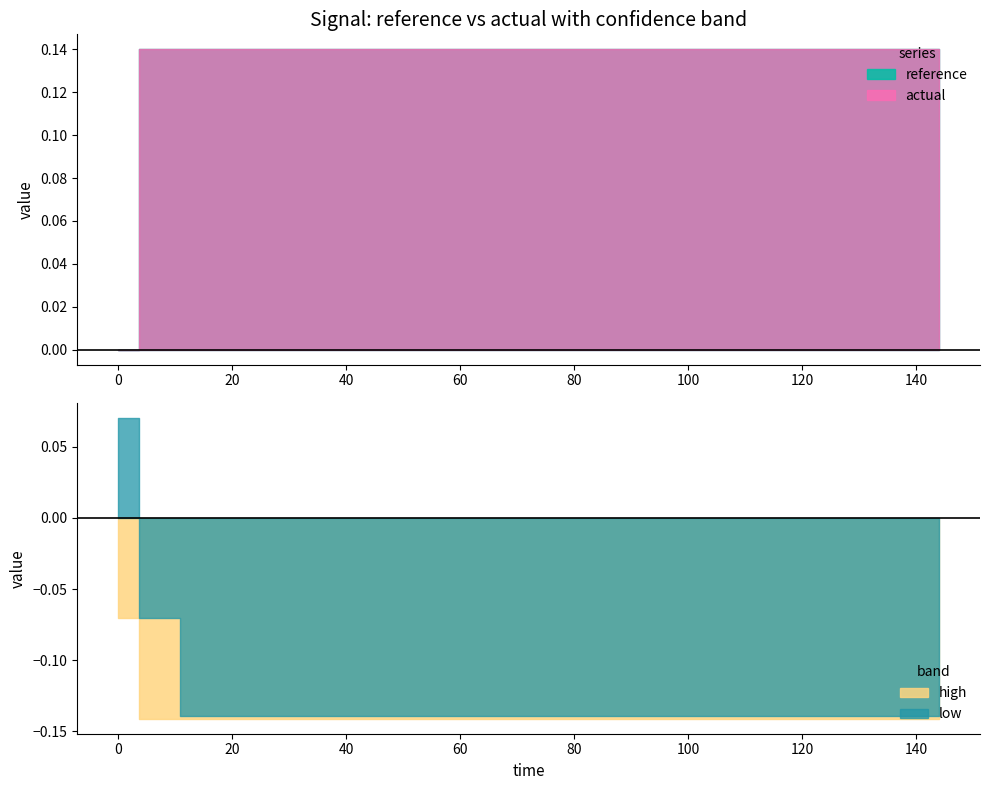

Between 3 and 19, which series saw the biggest shift?

reference